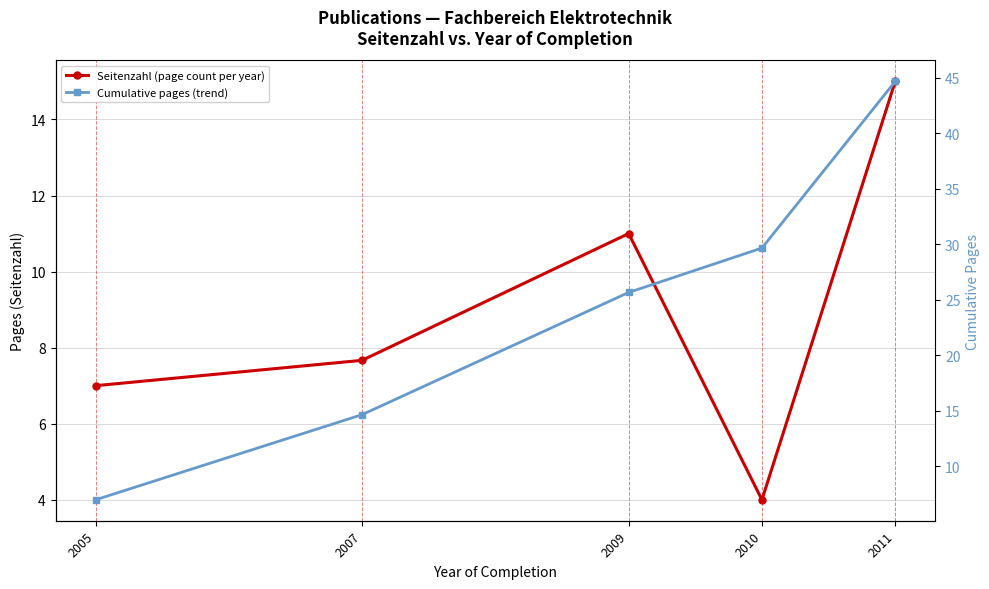

Where is the first local minimum for Seitenzahl (page count per year)?

2010